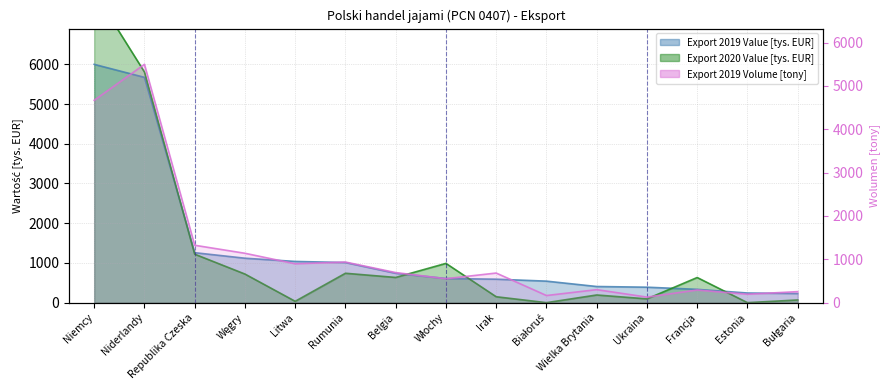

True or false: Export 2019 Volume [tony] has a value of 435.9 at Wielka Brytania.

False